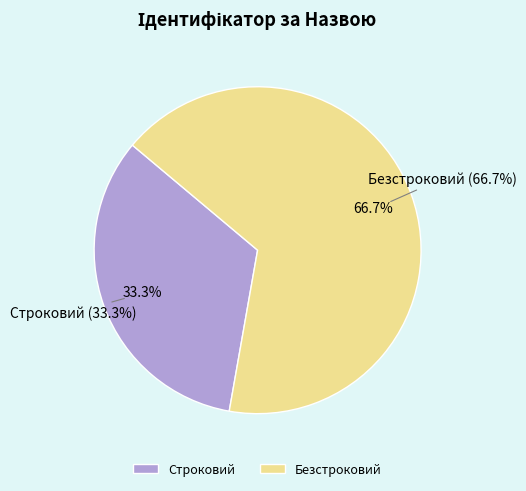

To the nearest percent, what portion does Строковий represent?

33%